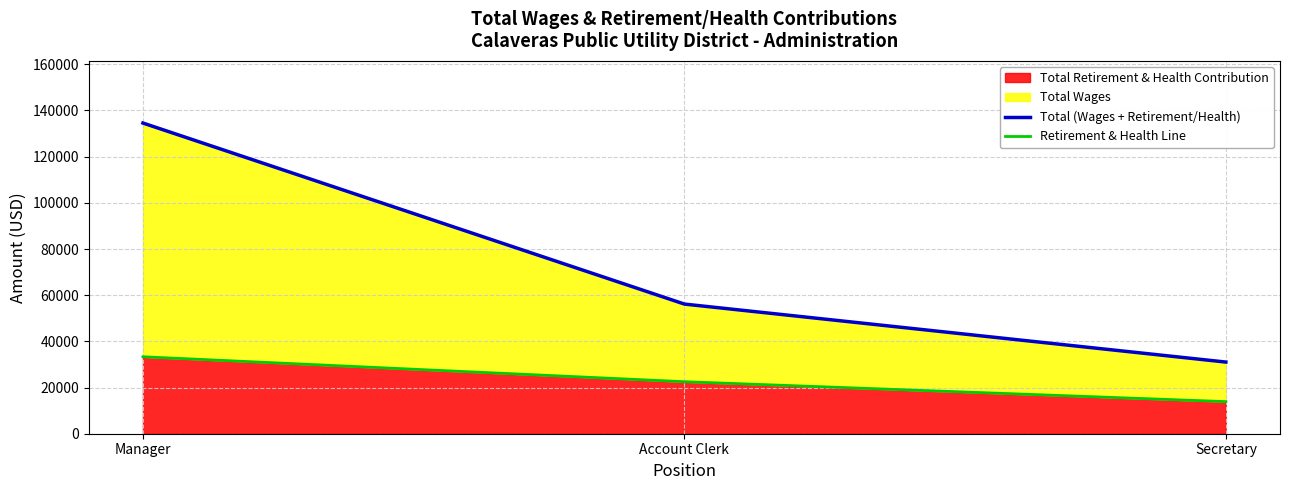

Which series changed the most between Manager and Account Clerk?

Total (Wages + Retirement/Health)